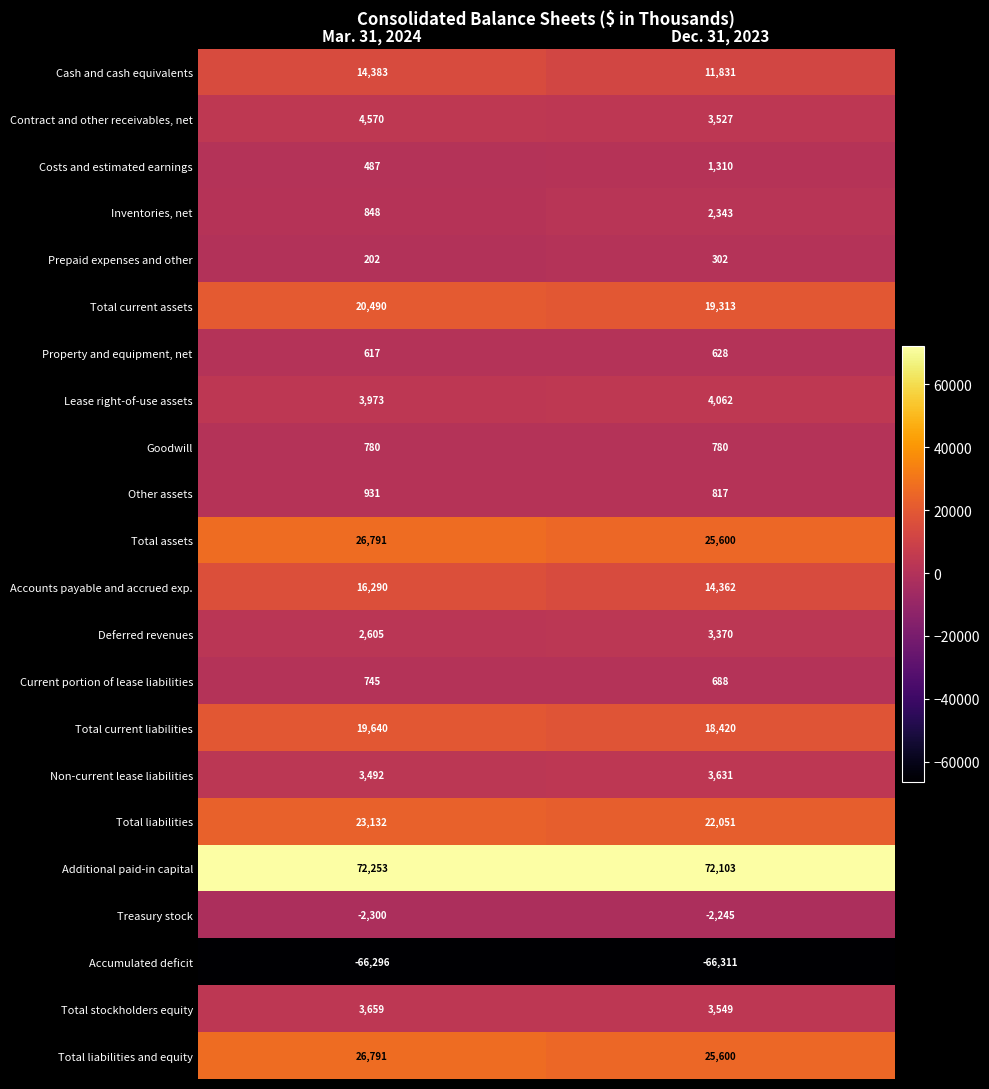

Which series changed the most between Mar. 31, 2024 and Dec. 31, 2023?

Cash and cash equivalents